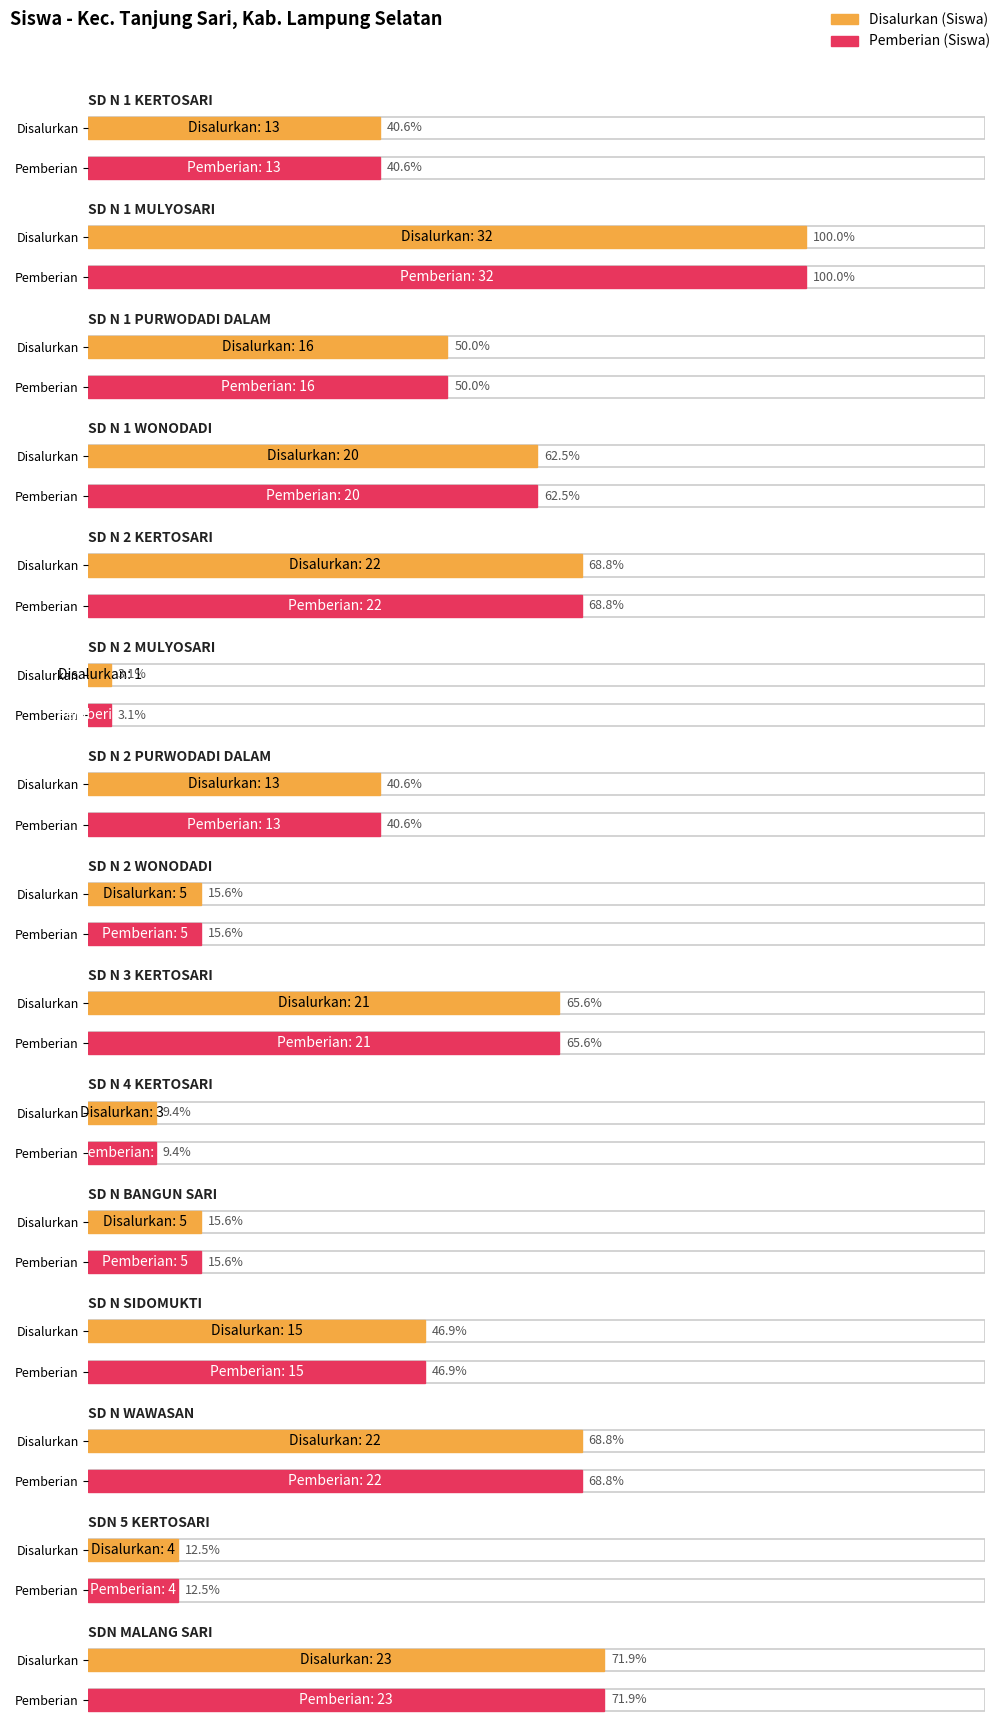

Which has a higher value, SDN MALANG SARI or SD N 2 KERTOSARI?

SDN MALANG SARI